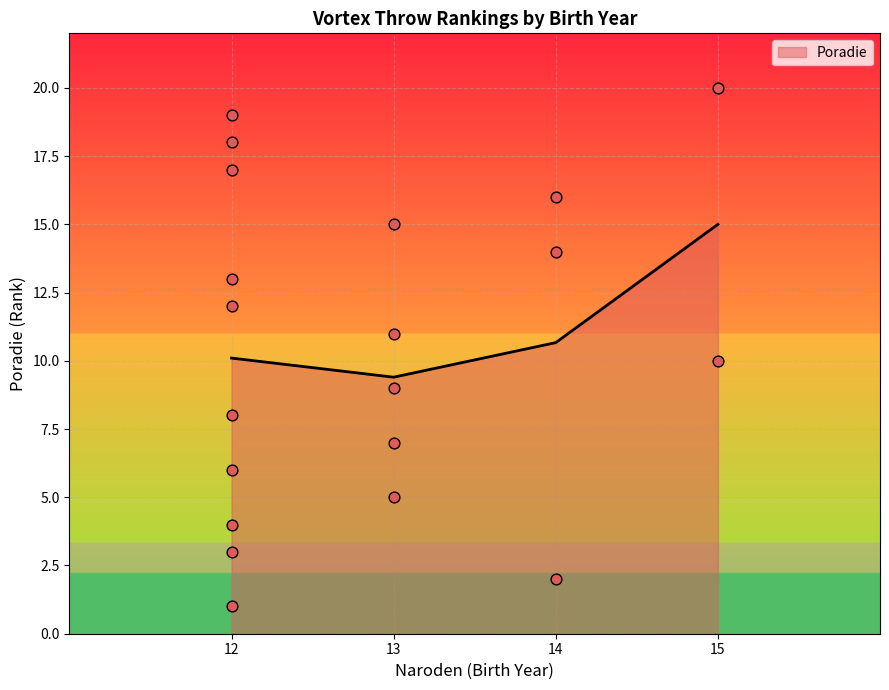

Between 12 and 12, which is larger?

12